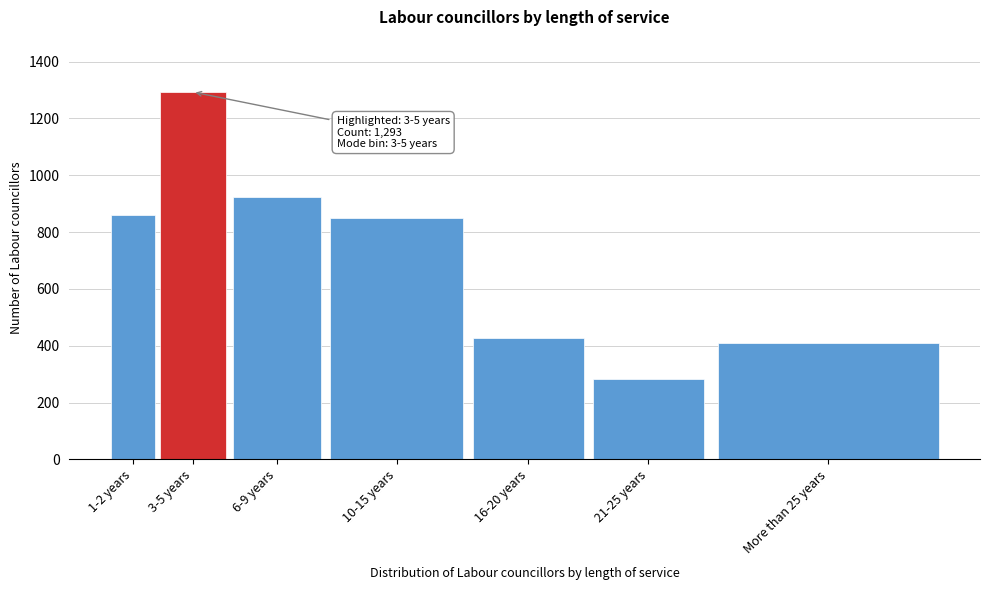

Reading left to right, transcribe all the data shown in this chart.

858.7	1293.2	923.3	850.0	426.3	283.7	410.7